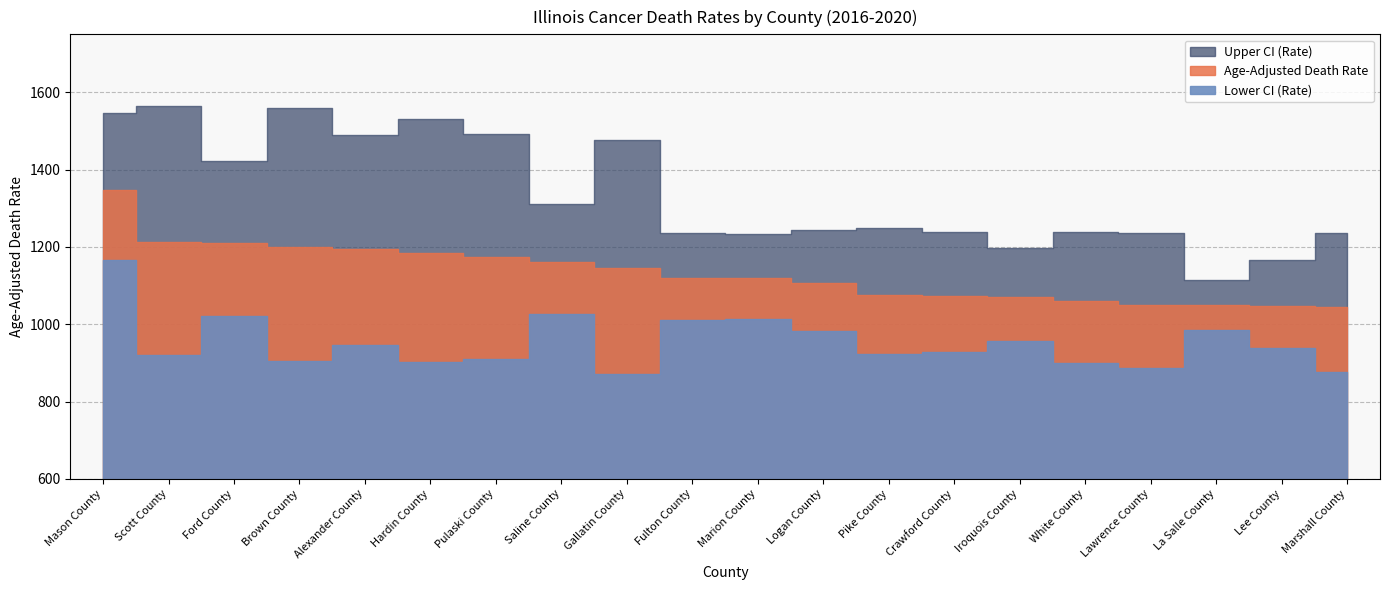

How many lines are shown in the chart?

3